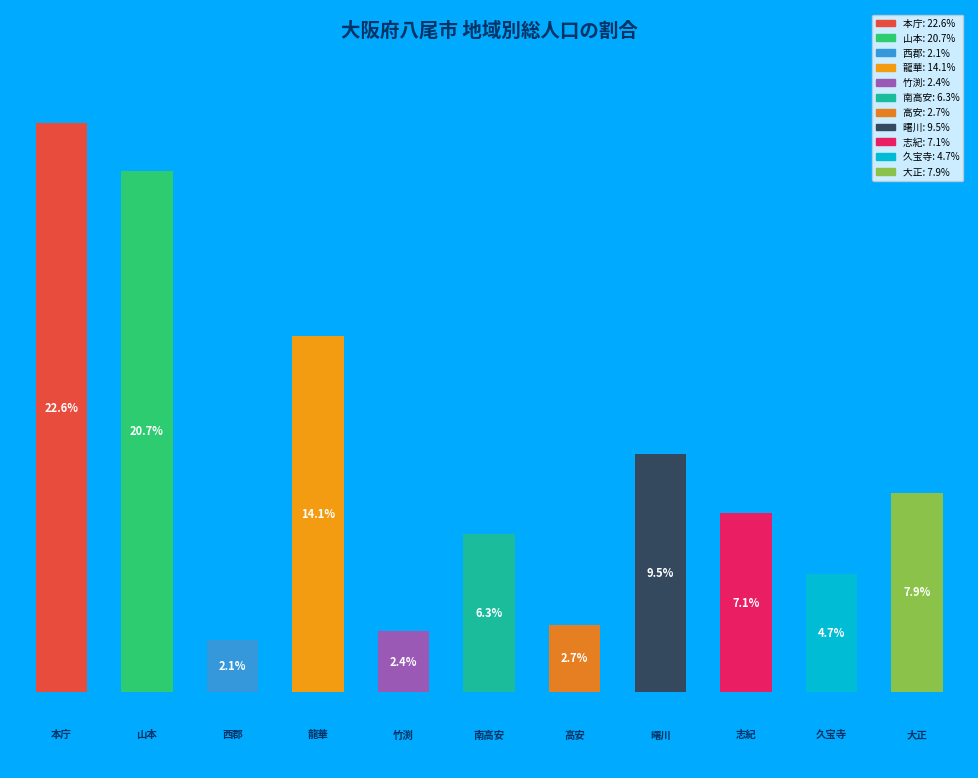

Are the bars horizontal?

No